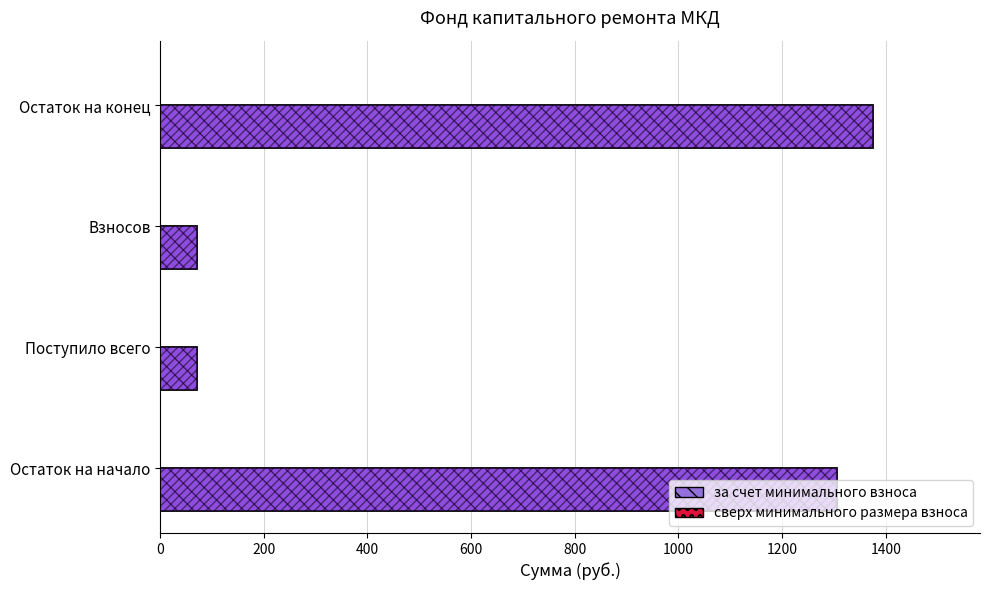

Are the bars horizontal?

Yes